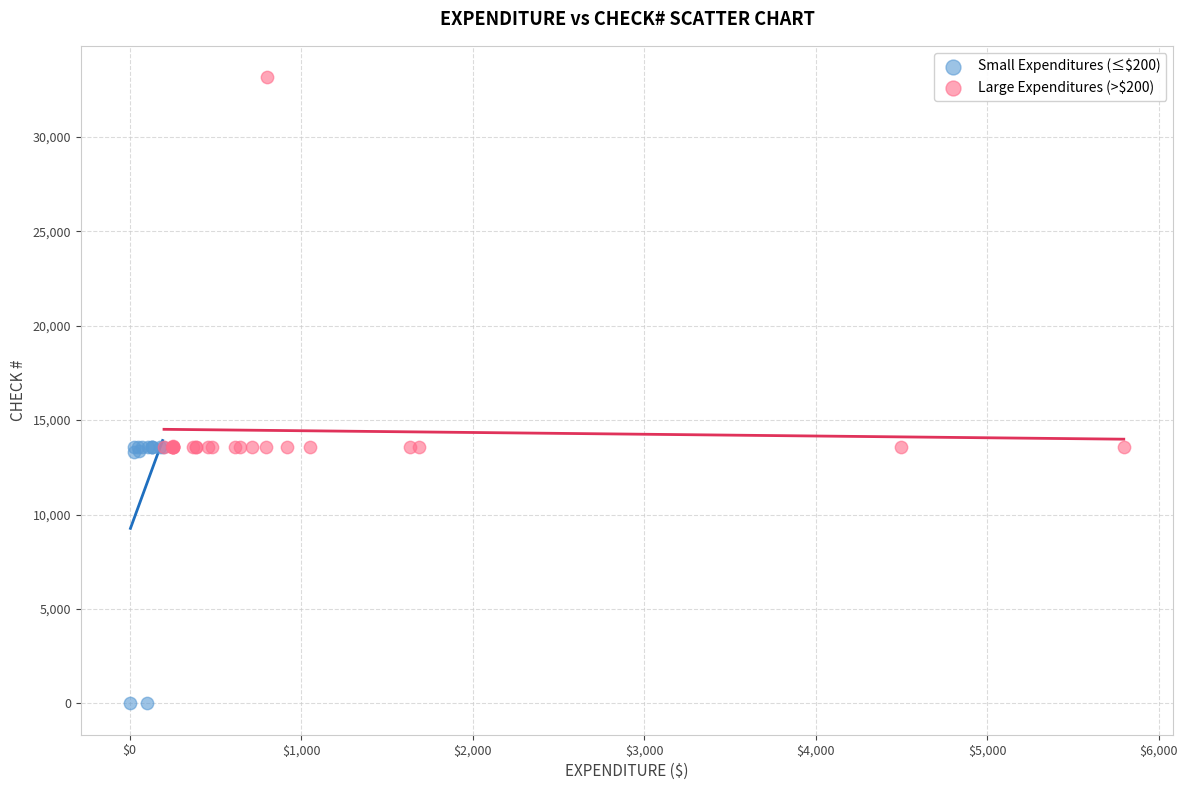

Which series contains the highest Y value?

Large Expenditures (>$200)